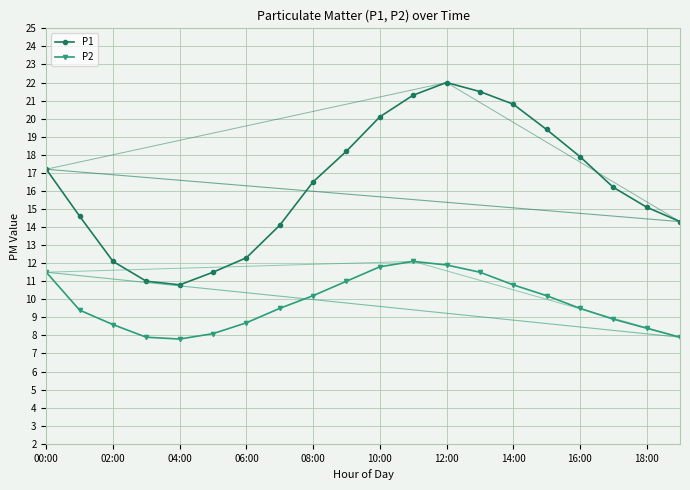

True or false: P1 and P2 cross at least once.

False